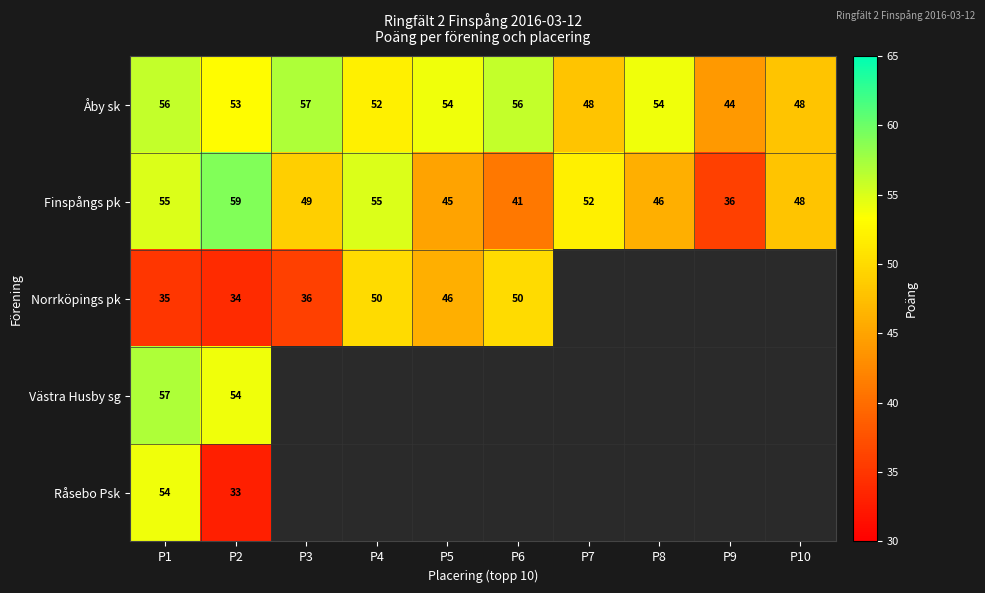

How many series are shown in this chart?

5